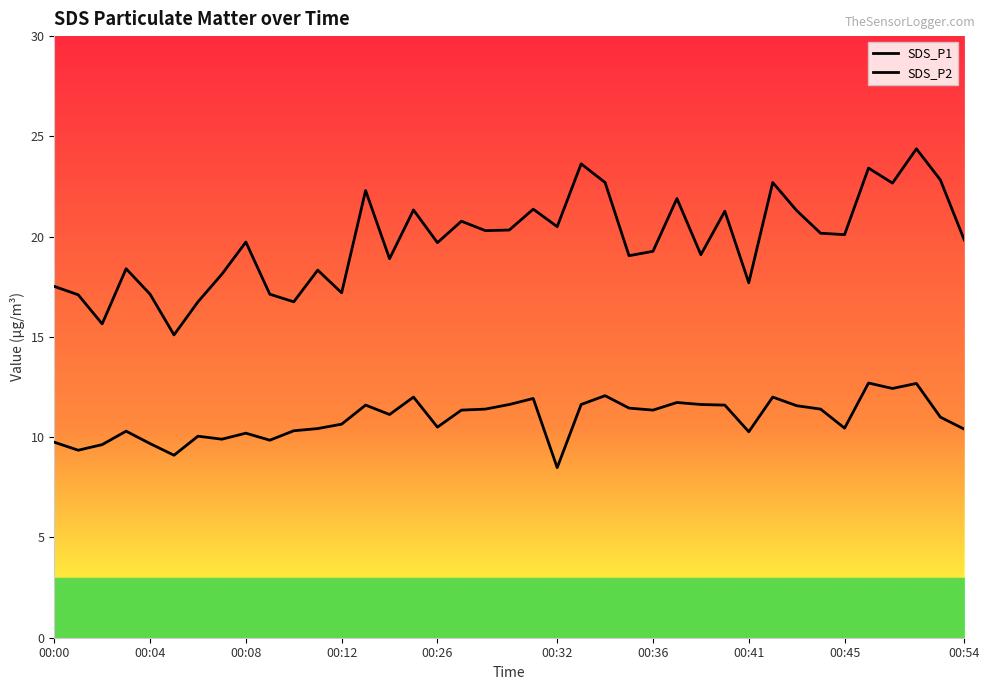

In SDS_P2, how many points are lower than both neighbors (excluding endpoints)?

11